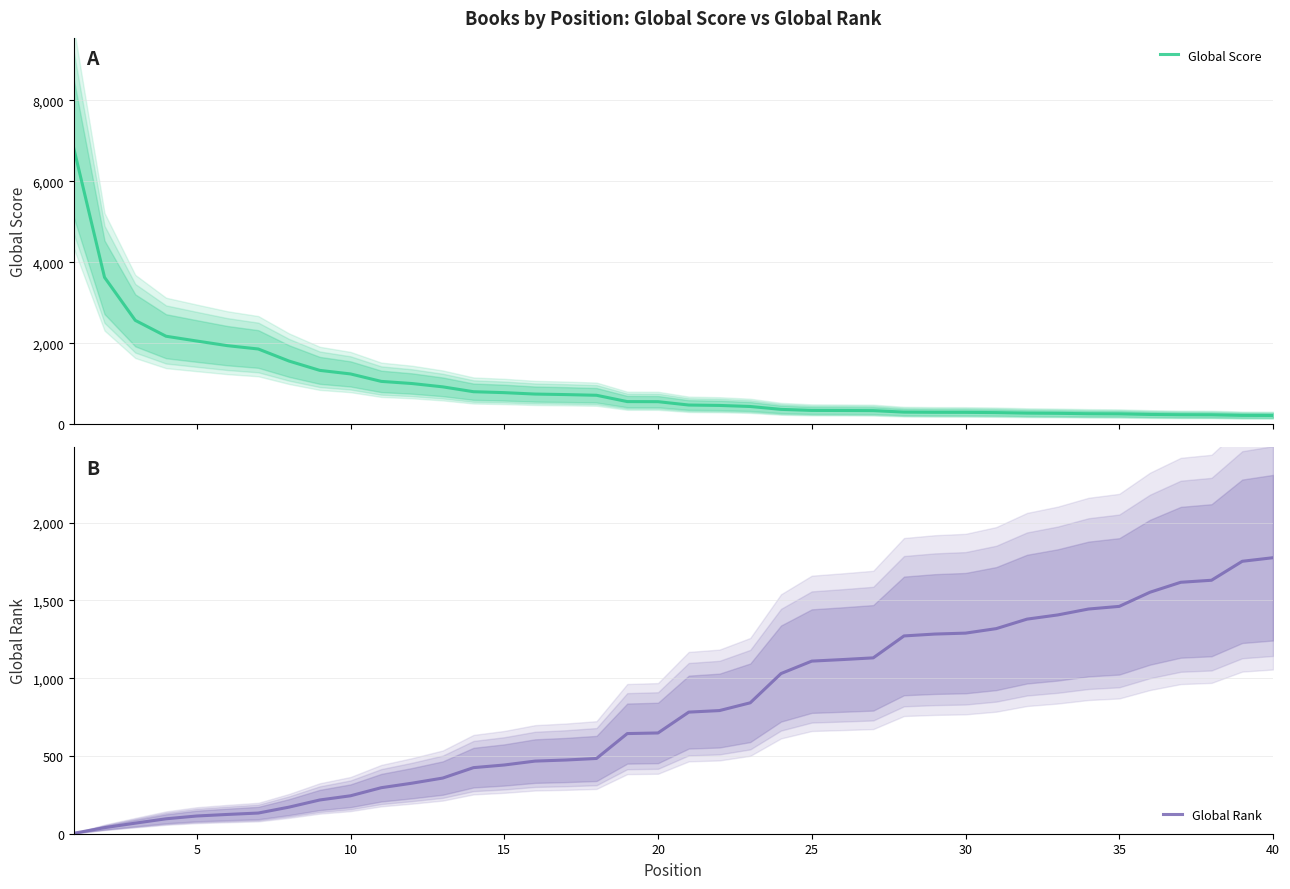

What is the lowest value of the Global Score series?

218